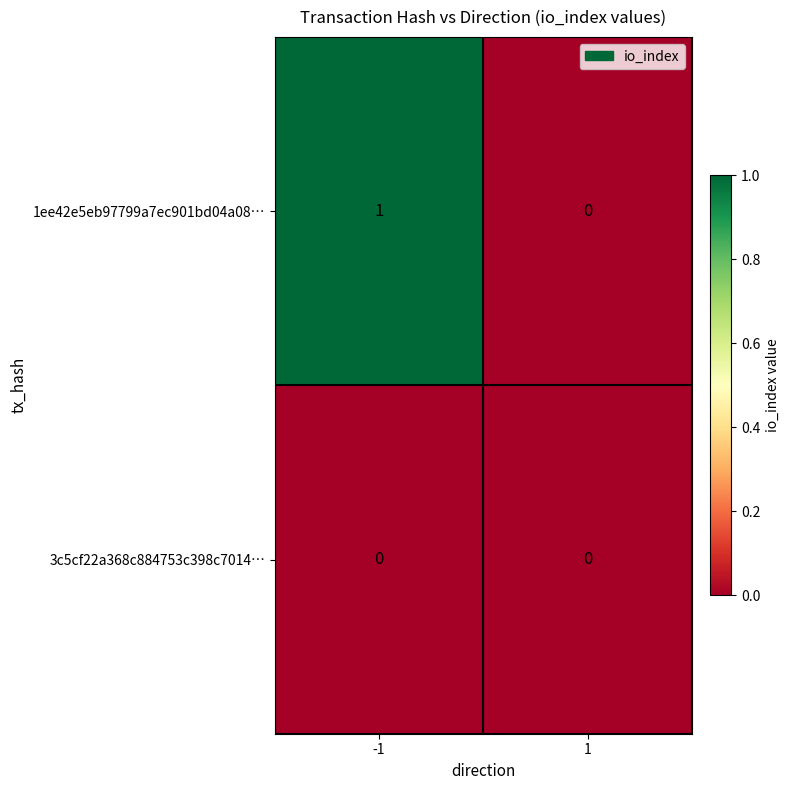

Is the value of 1ee42e5eb97799a7ec901bd04a08… at -1 greater than the value of 3c5cf22a368c884753c398c7014… at -1?

Yes